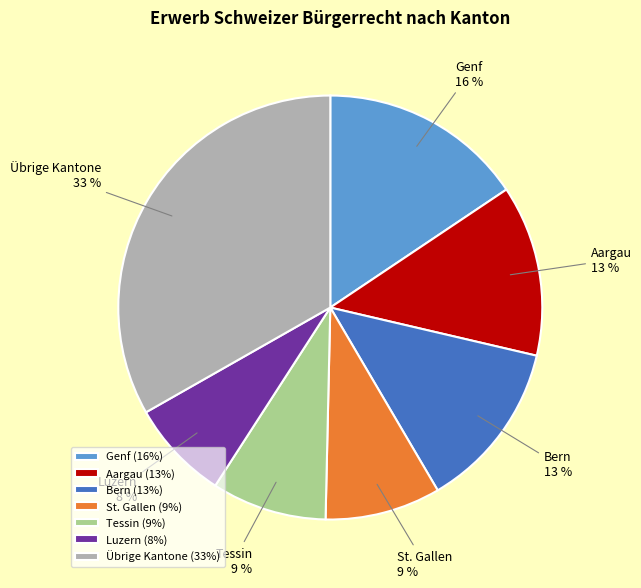

Count the number of slices in the pie.

7